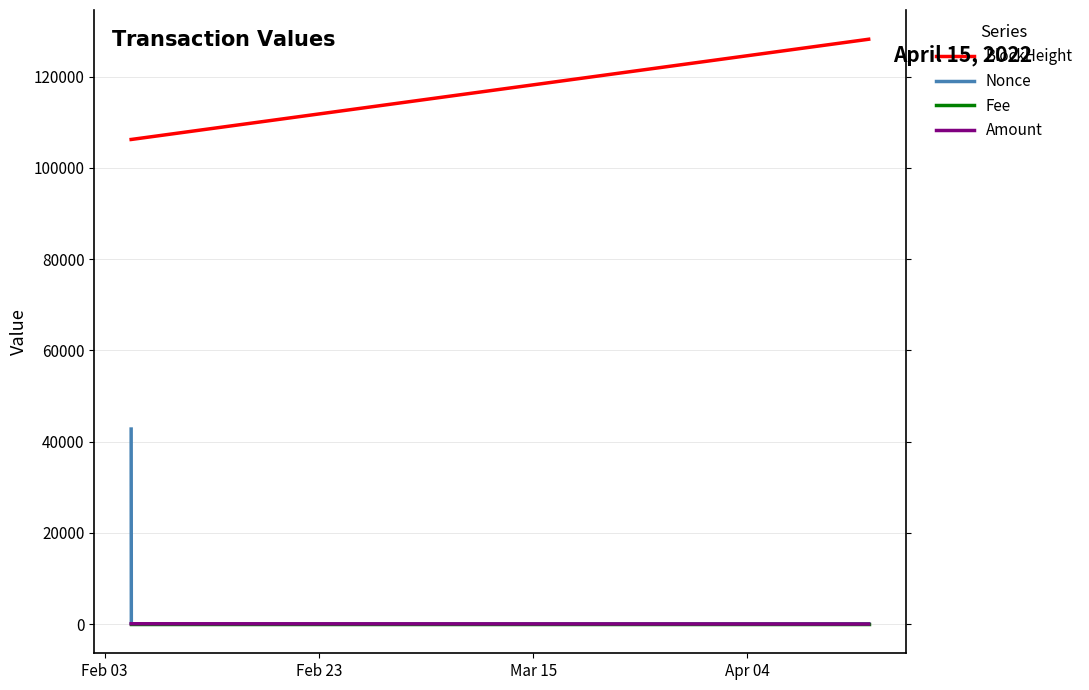

What is the minimum value for BlockHeight?

106207.0